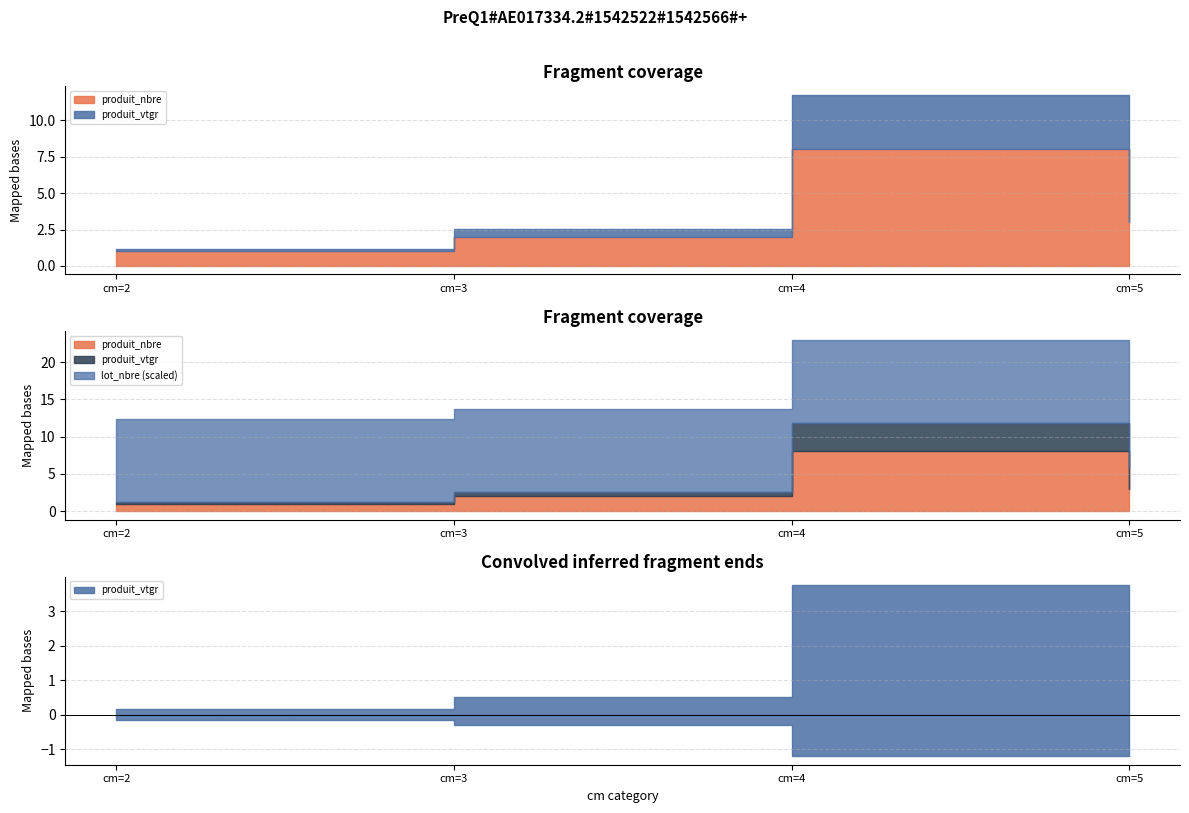

How many lines are shown in the chart?

3